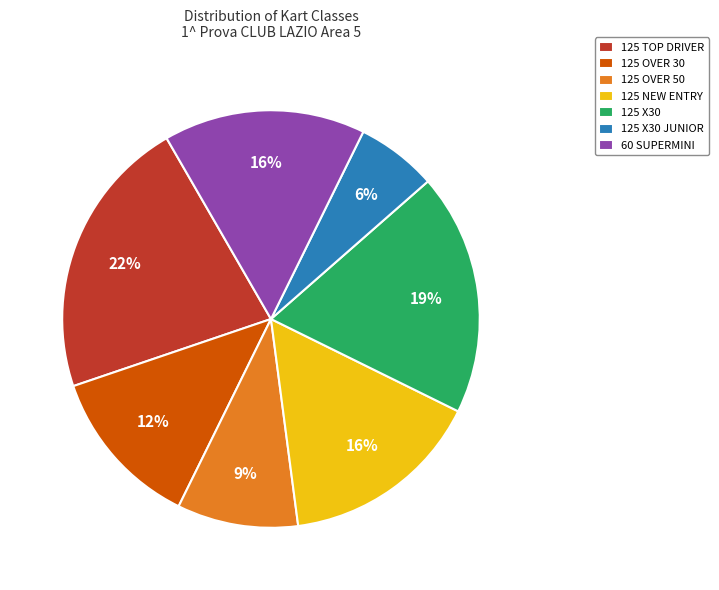

To the nearest percent, what percentage of the pie is 125 X30?

19%